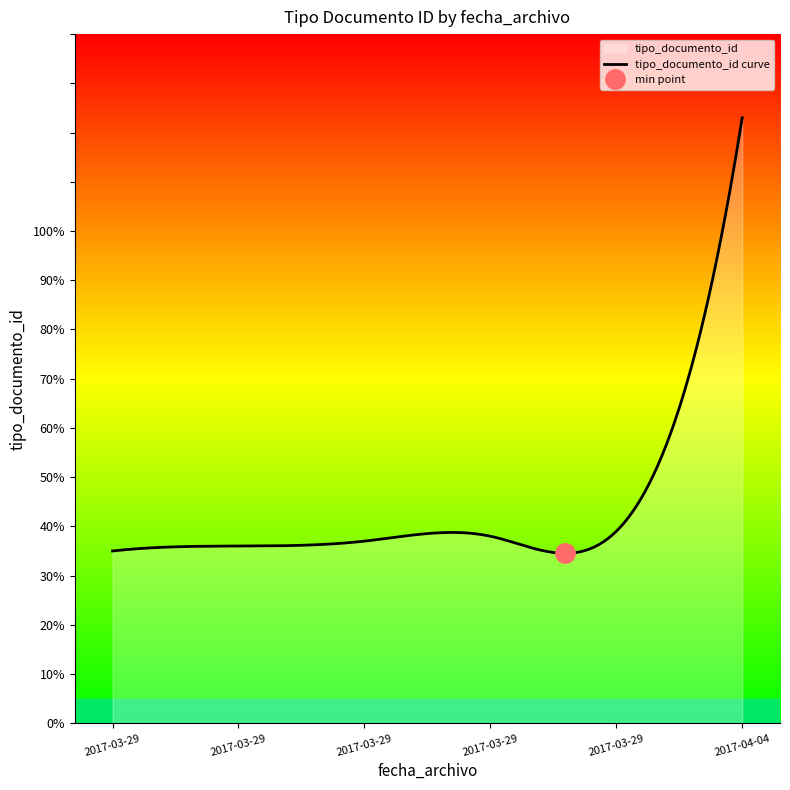

Where does the data first go above 38?

2017-03-29